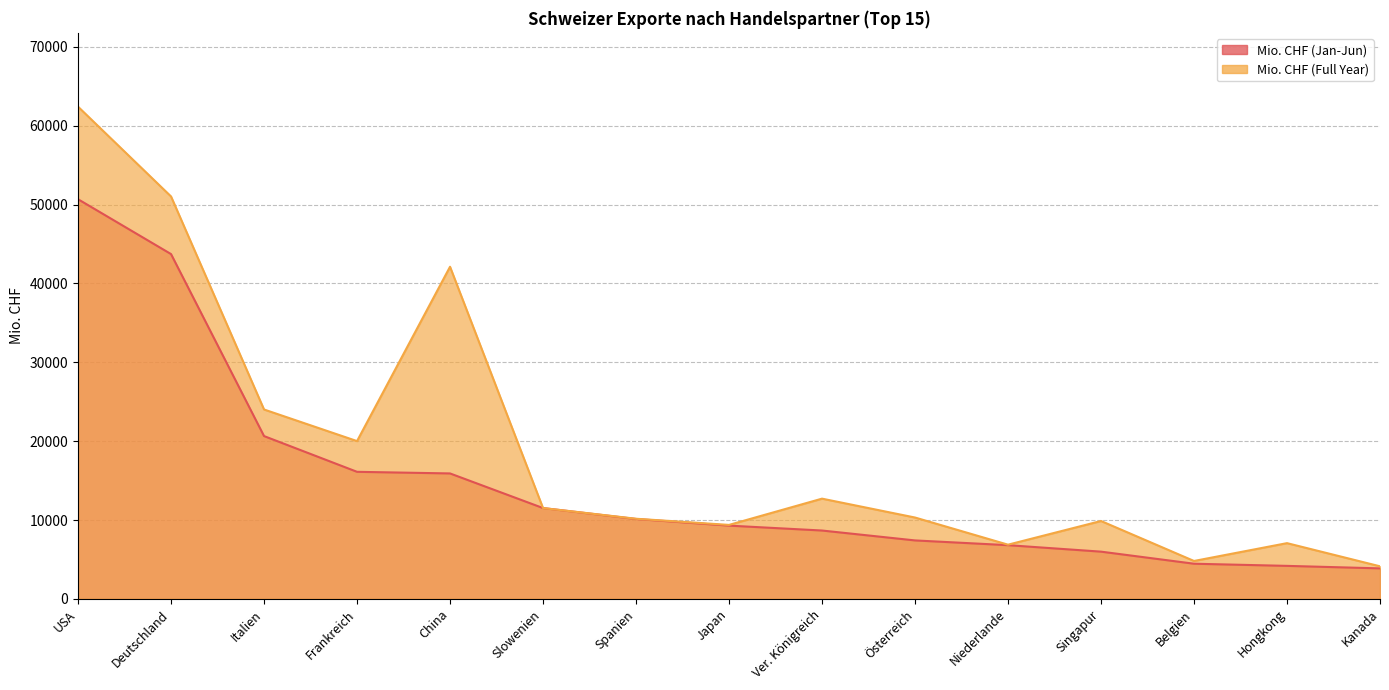

What is the maximum value shown in the chart?

62414.6